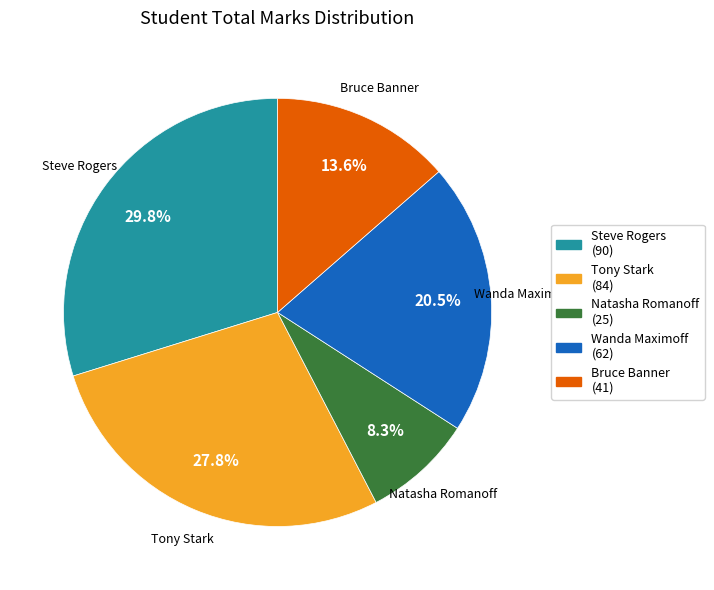

Which category has the smallest portion of the pie?

Natasha Romanoff